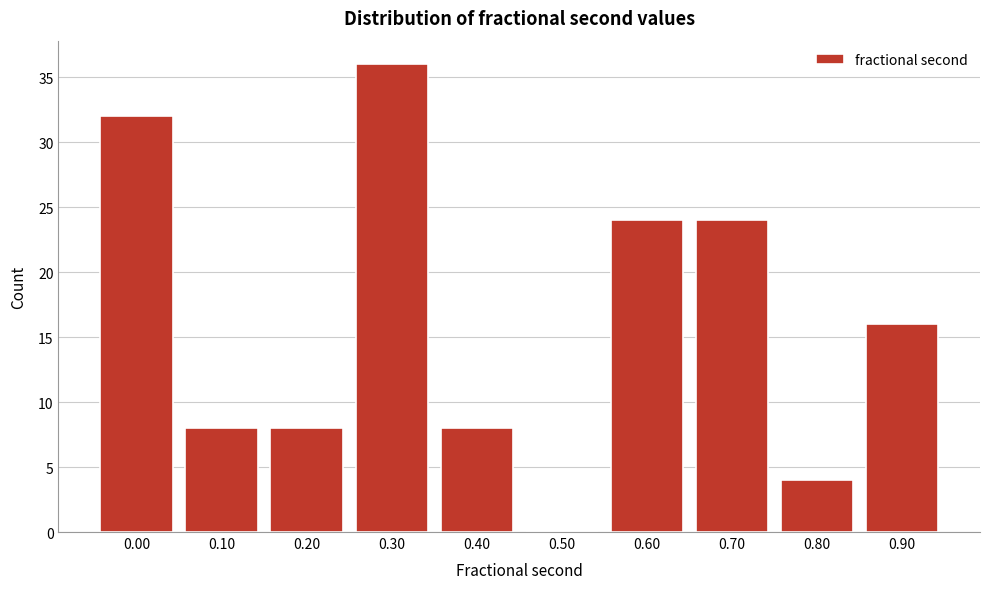

Reading left to right, what are all the values shown in this chart?

0.00=32	0.10=8	0.20=8	0.30=36	0.40=8	0.50=0	0.60=24	0.70=24	0.80=4	0.90=16